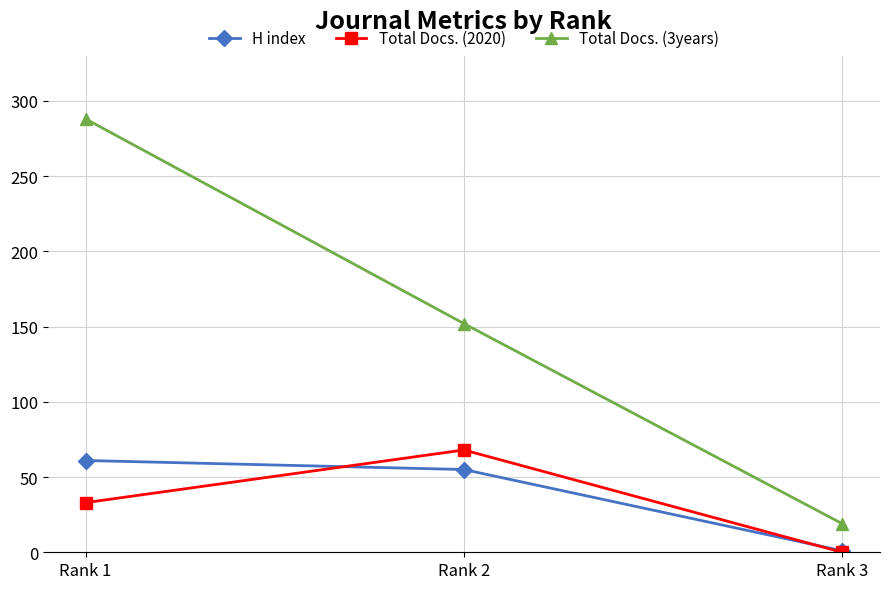

Rank the categories by Total Docs. (3years) value from highest to lowest.

Rank 1, Rank 2, Rank 3